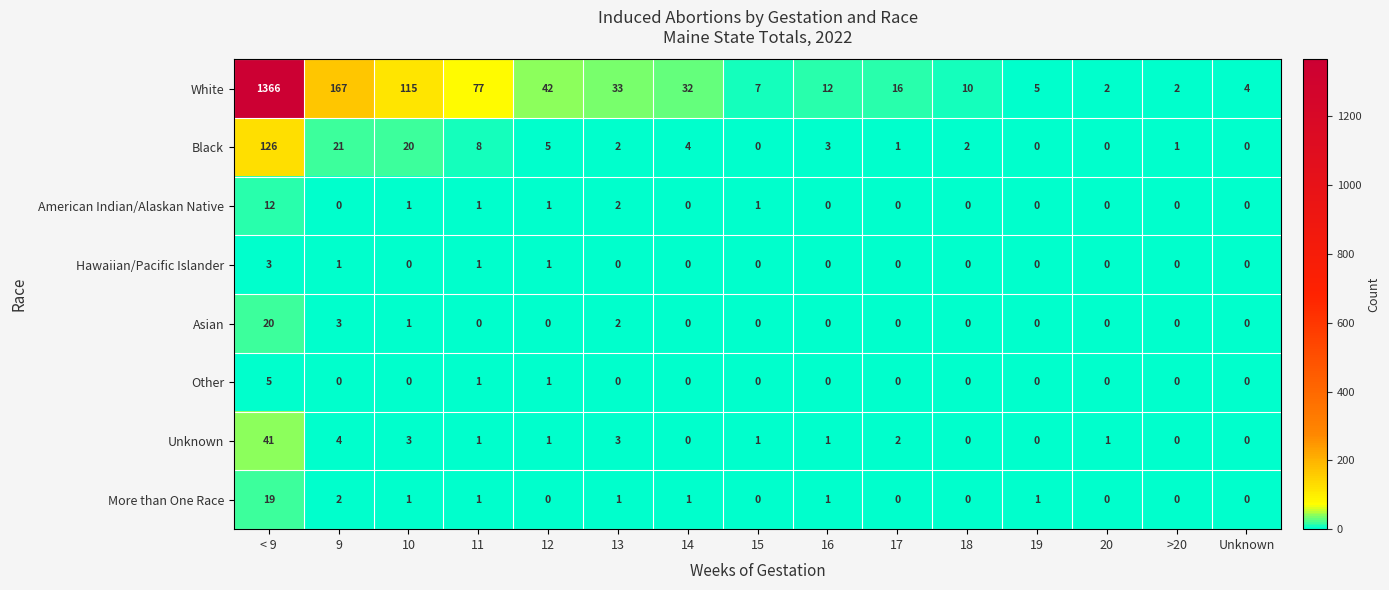

What is the total value across all series at 15?

9